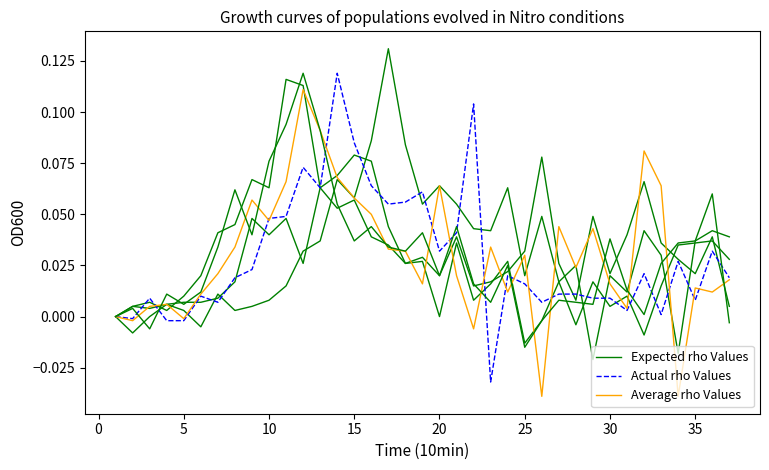

Does the chart have visible grid lines?

No